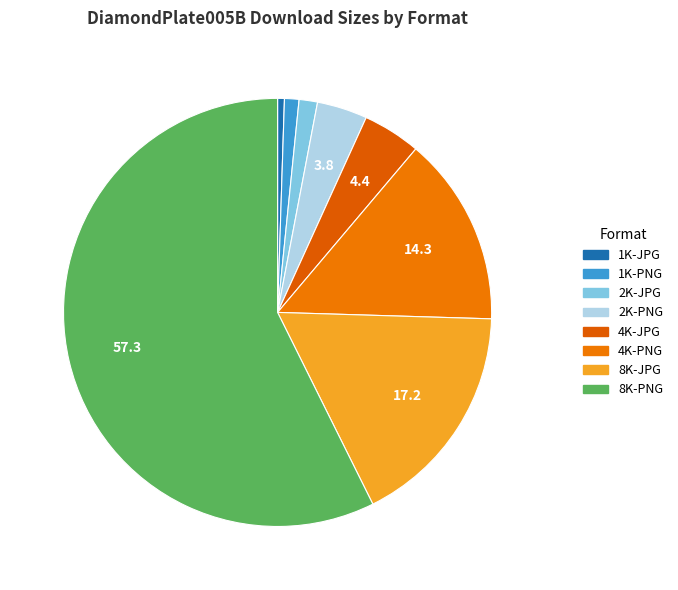

What is the majority slice?

8K-PNG